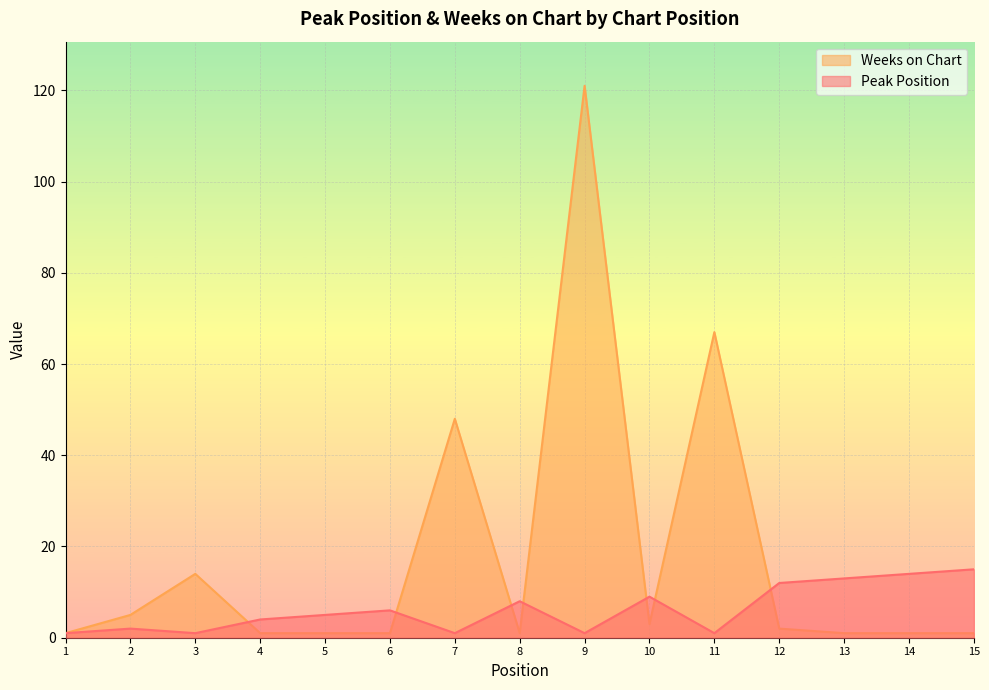

True or false: Weeks on Chart and Peak Position cross at least once.

True